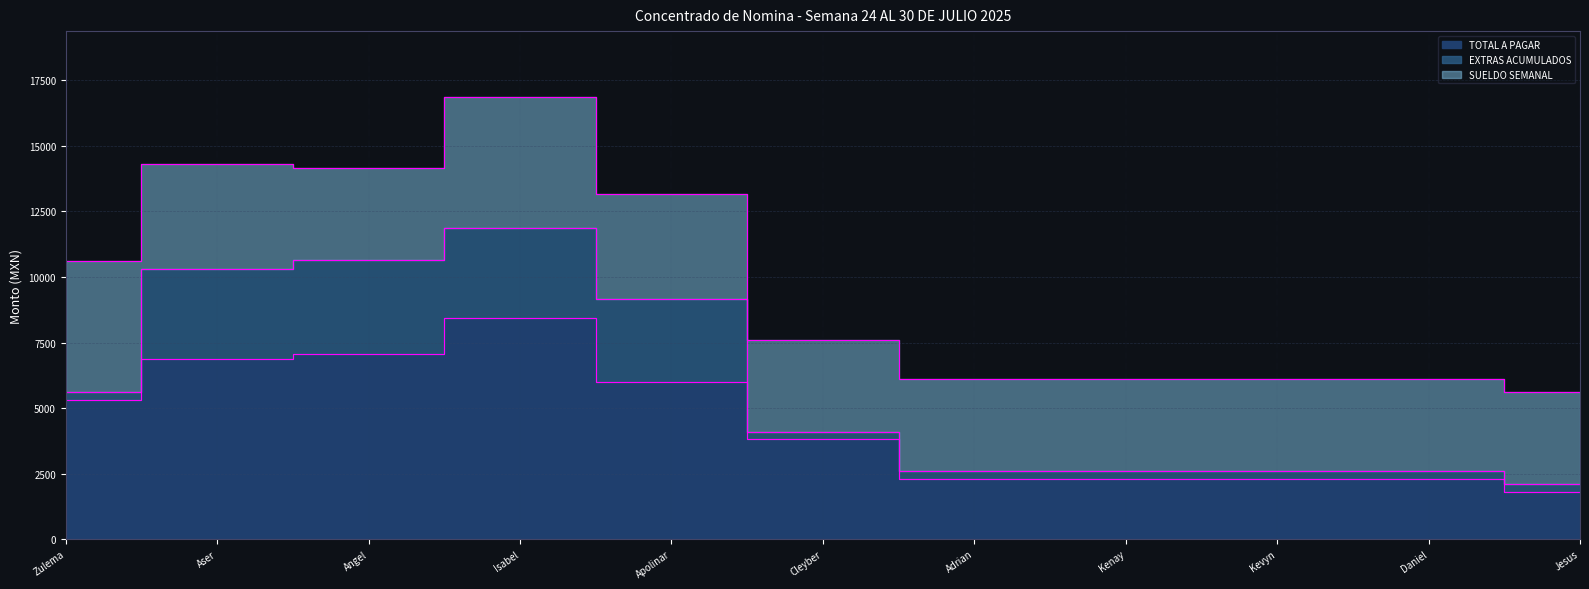

What is the sum of the TOTAL A PAGAR values at Tolentino Hernandez Apolinar and Rodriguez Villatoro Cleyber?

9809.2